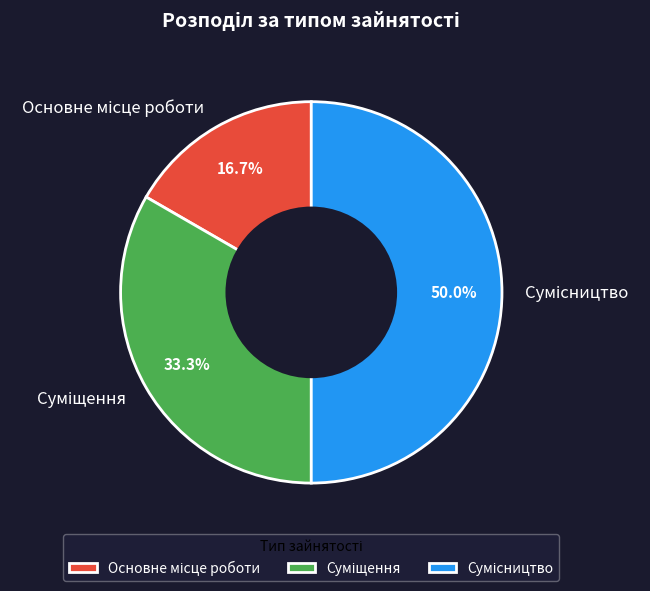

How many slices are in this pie chart?

3